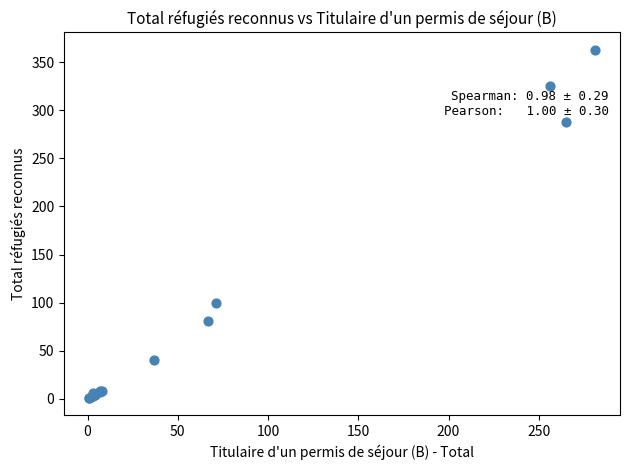

What Y value in the scatter plot is closest to 182?

100